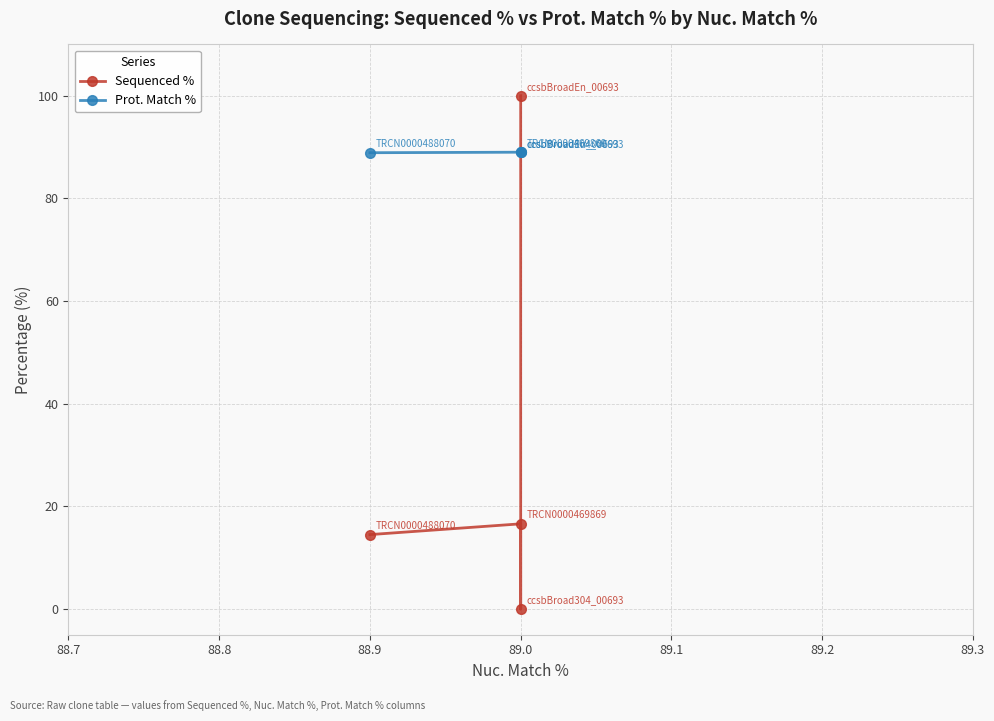

What is the sum of all Sequenced % values?

131.1